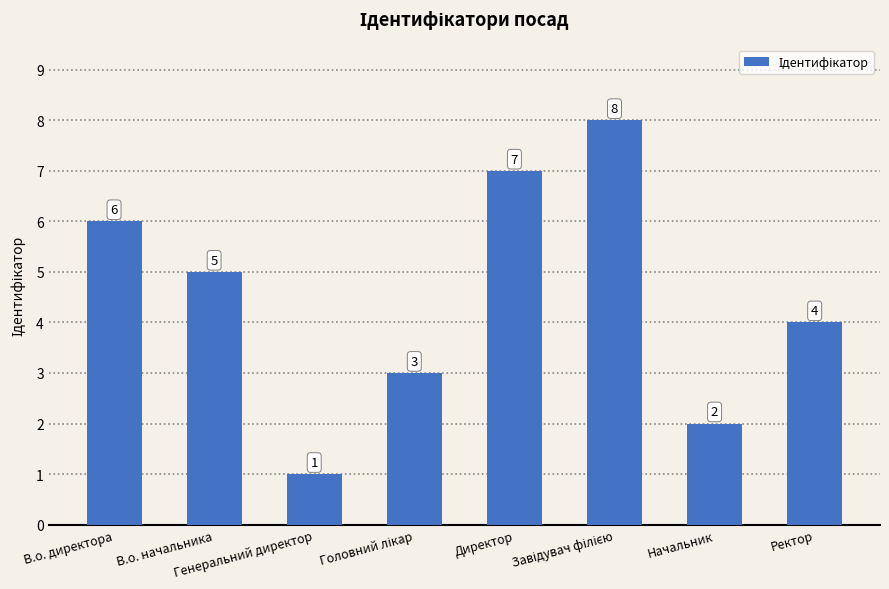

Reading left to right, what are all the values shown in this chart?

6	5	1	3	7	8	2	4